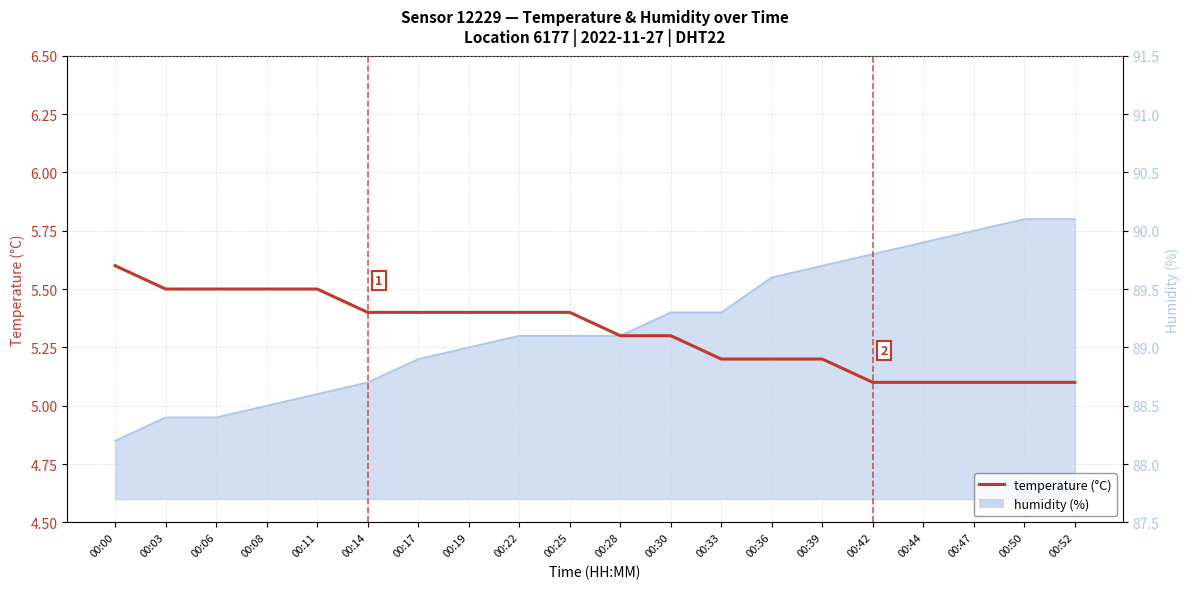

What is the sum of all temperature values?

106.3